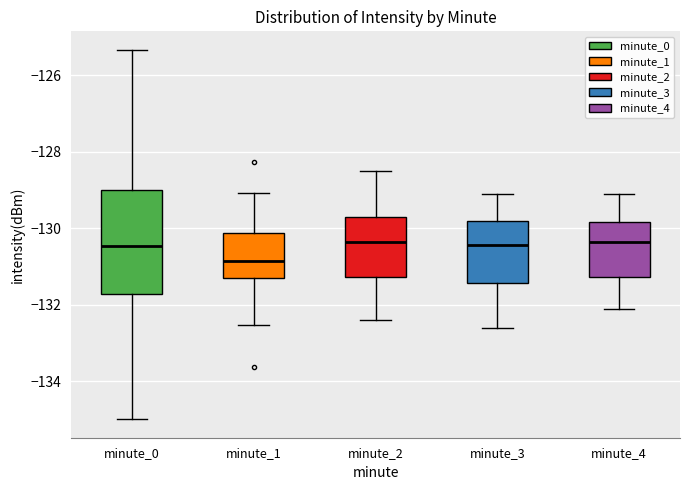

Comparing the boxes themselves (not the whiskers), which one is the tallest?

minute_0